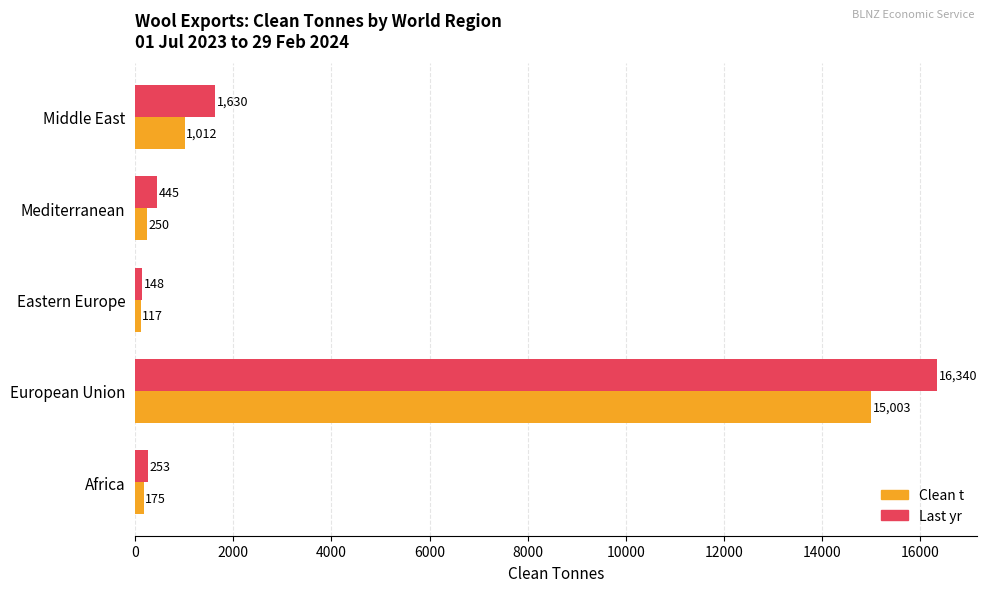

Which category has the highest value in the Last yr series?

European Union